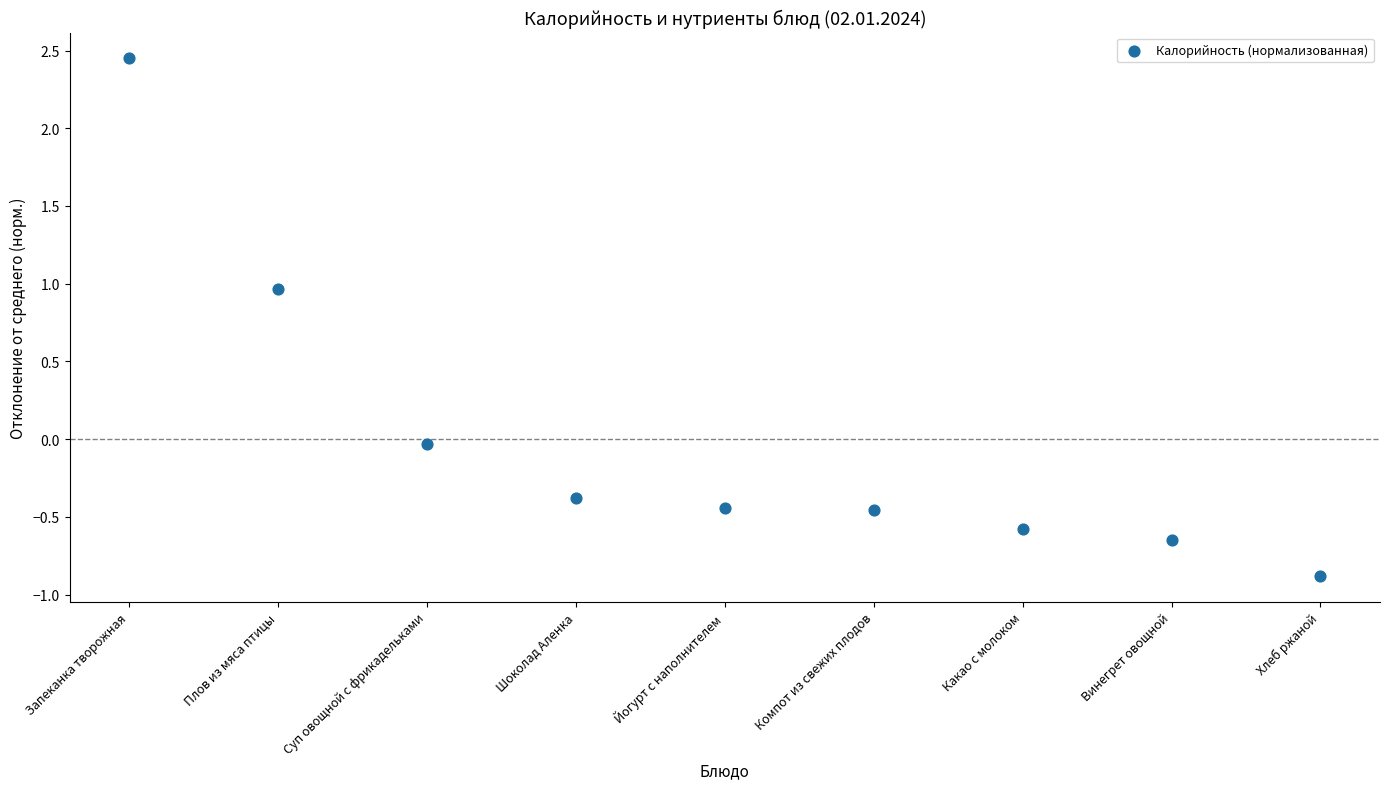

What is the range of Y values (max minus min)?

3.3